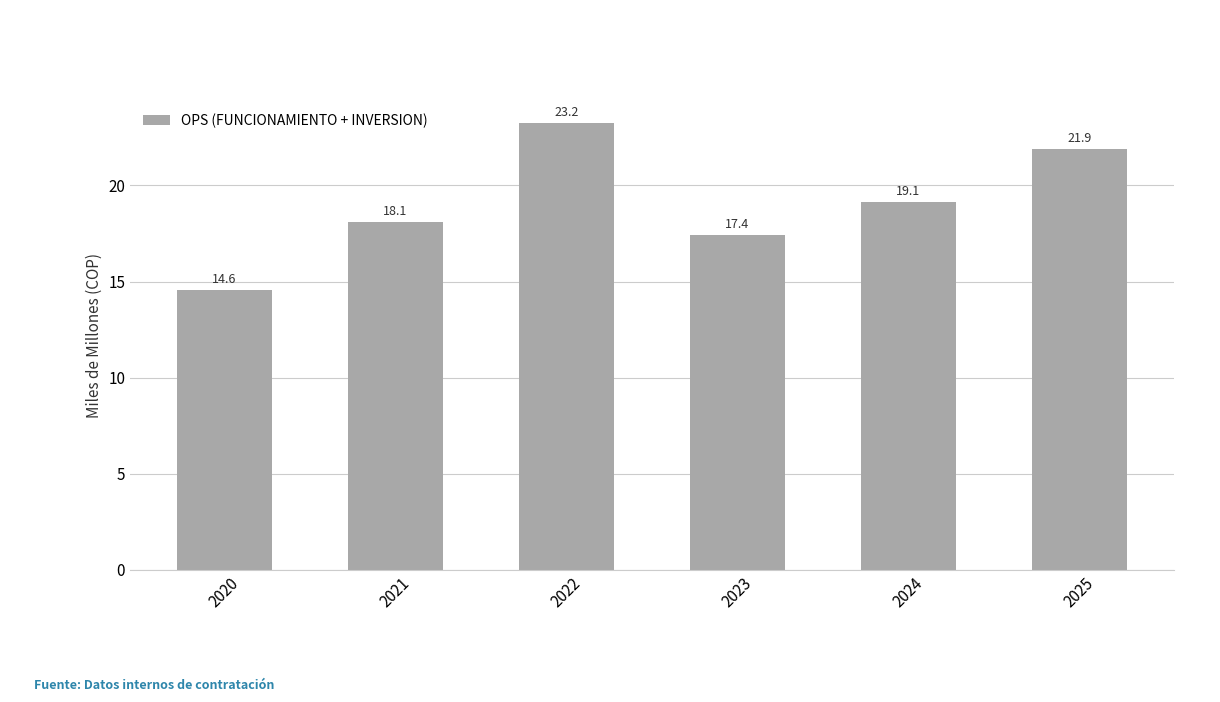

The chart shows a value of 25.3 at 2023. True or false?

False